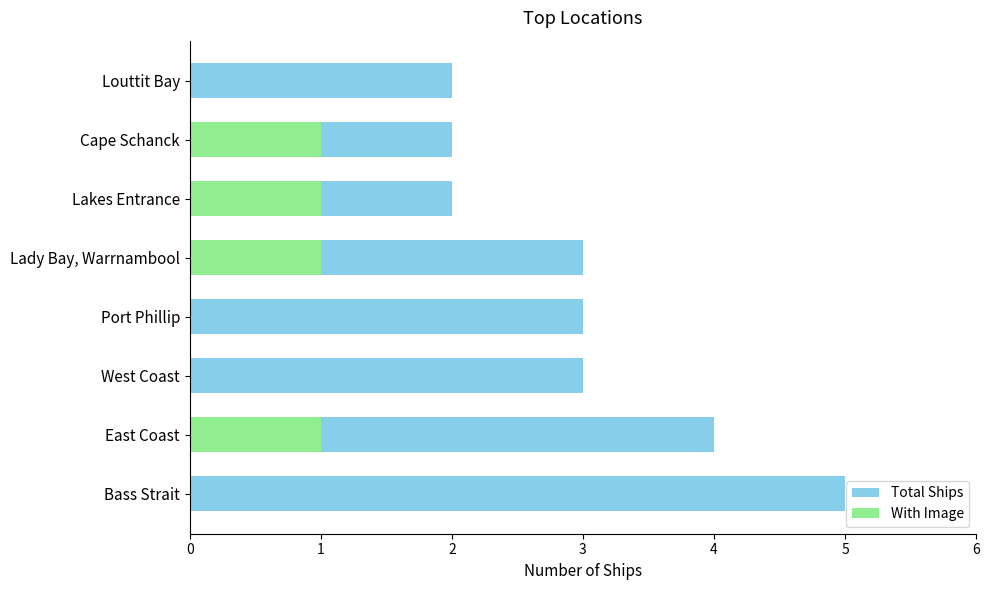

Which series has the widest spread of values?

Total Ships